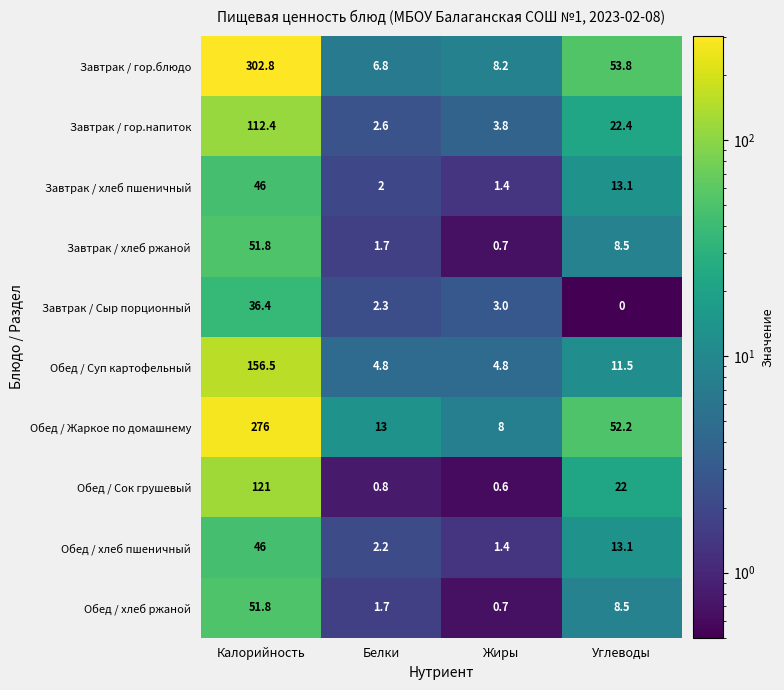

Which series changed the most between Калорийность and Углеводы?

Завтрак / гор.блюдо